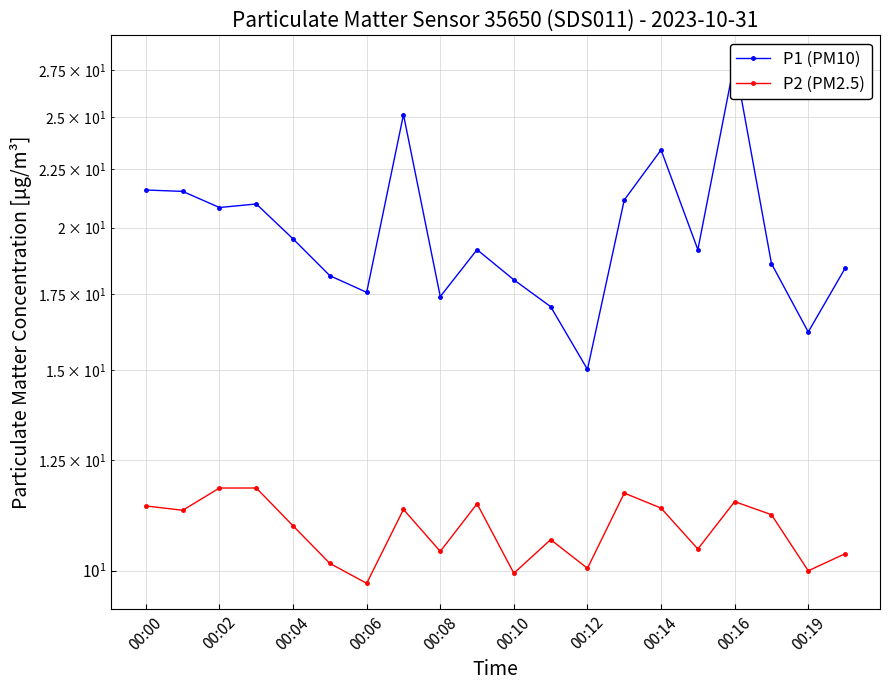

True or false: P2 (PM2.5) and P1 (PM10) cross at least once.

False